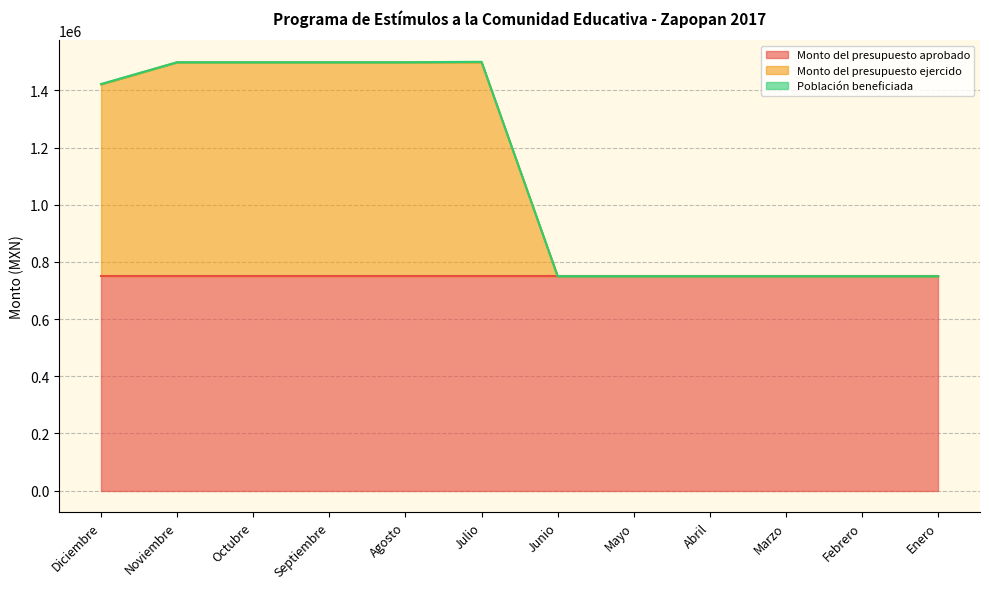

True or false: Monto del presupuesto aprobado and Monto del presupuesto ejercido cross at least once.

False